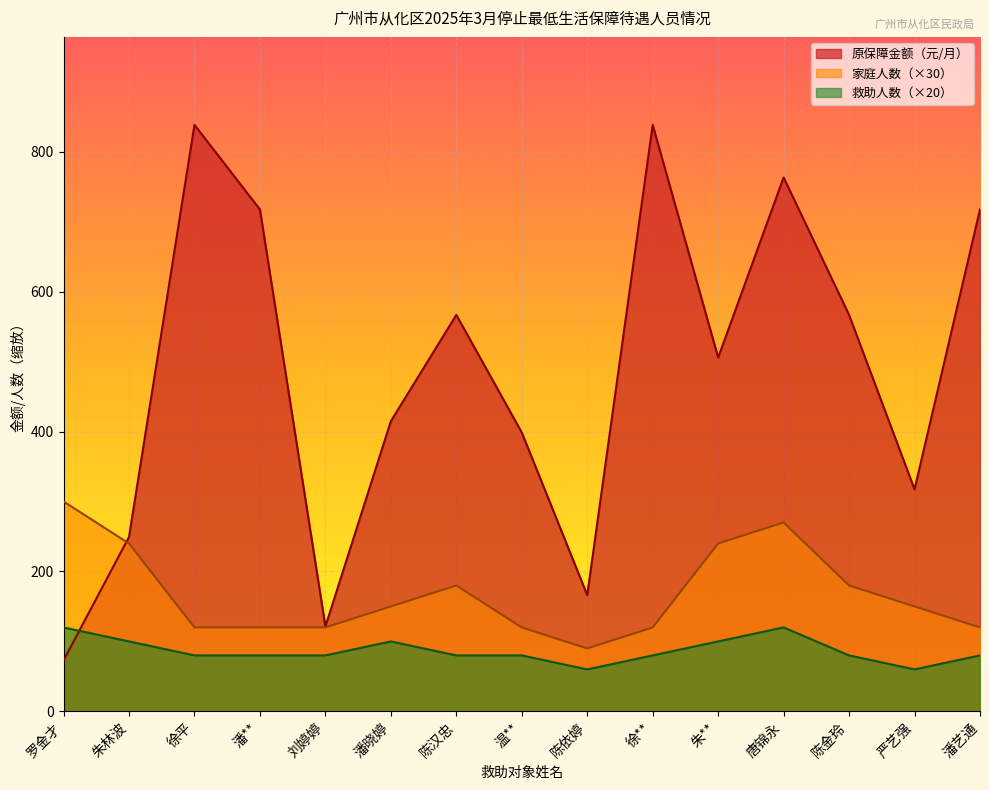

What is the sum of all 救助人数 values?

1300.0